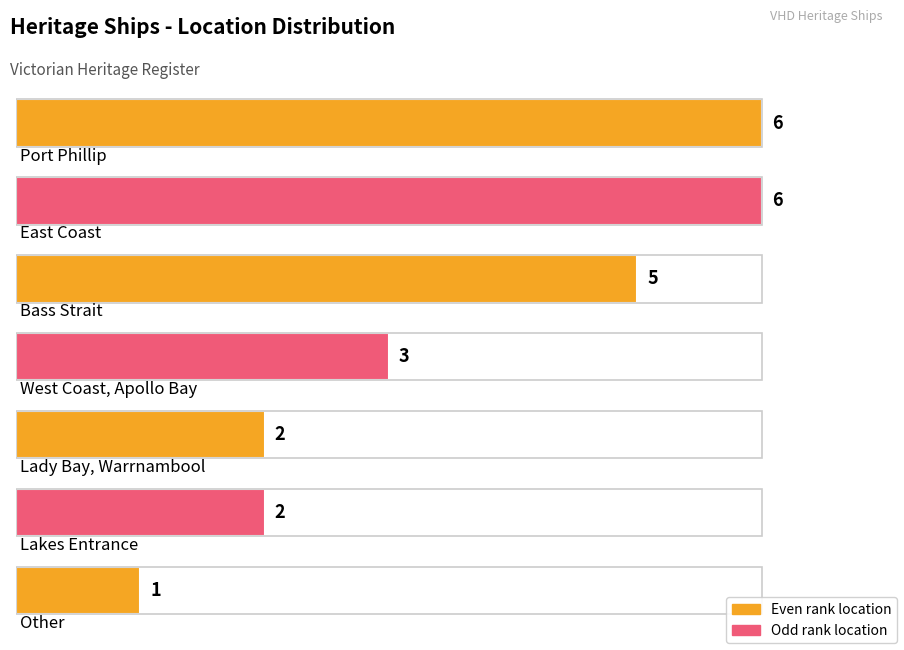

List the labels in order of value, smallest first.

Other, Lady Bay, Warrnambool, Lakes Entrance, West Coast, Apollo Bay, Bass Strait, Port Phillip, East Coast